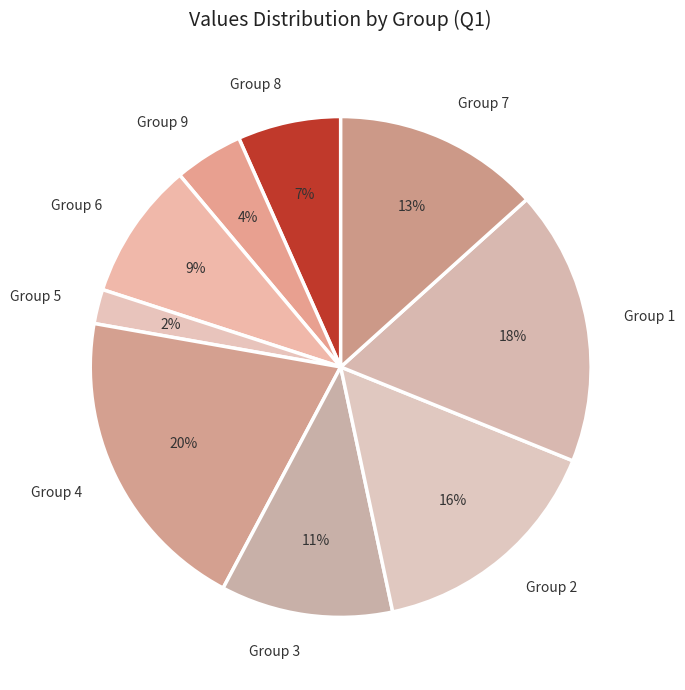

What percentage is the Group 8 slice, to the nearest percent?

7%